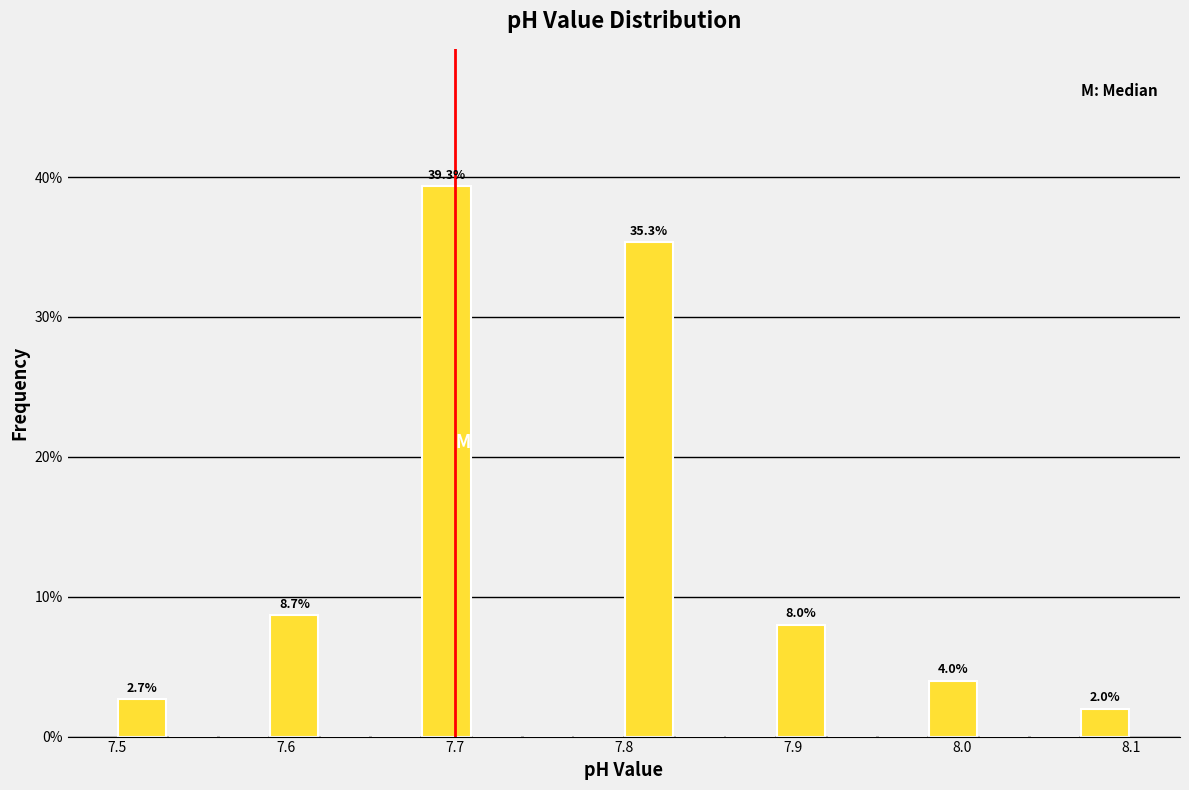

Around what value on the x-axis is the tallest bar? Give the approximate position of its centre, as read against the axis.

7.70